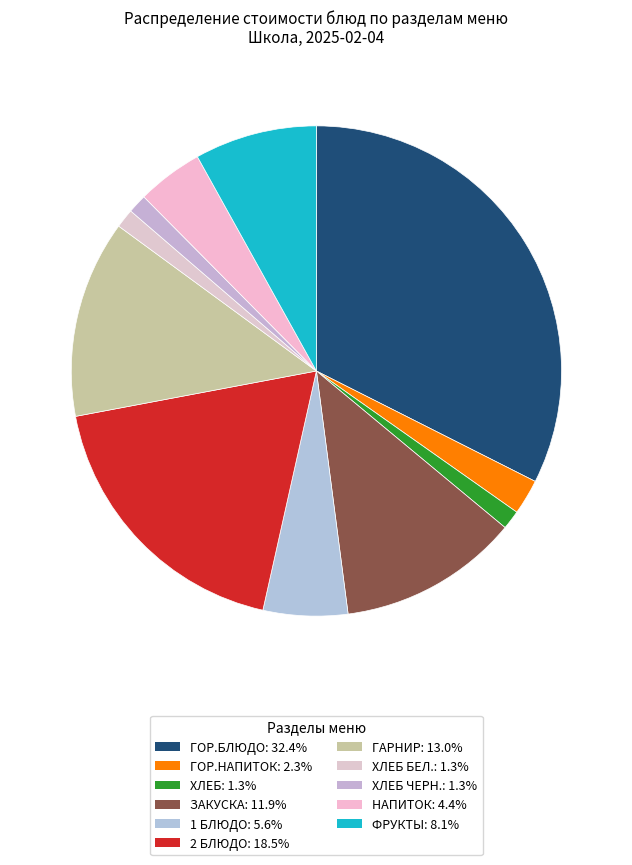

To the nearest percent, what is the average slice percentage?

9%